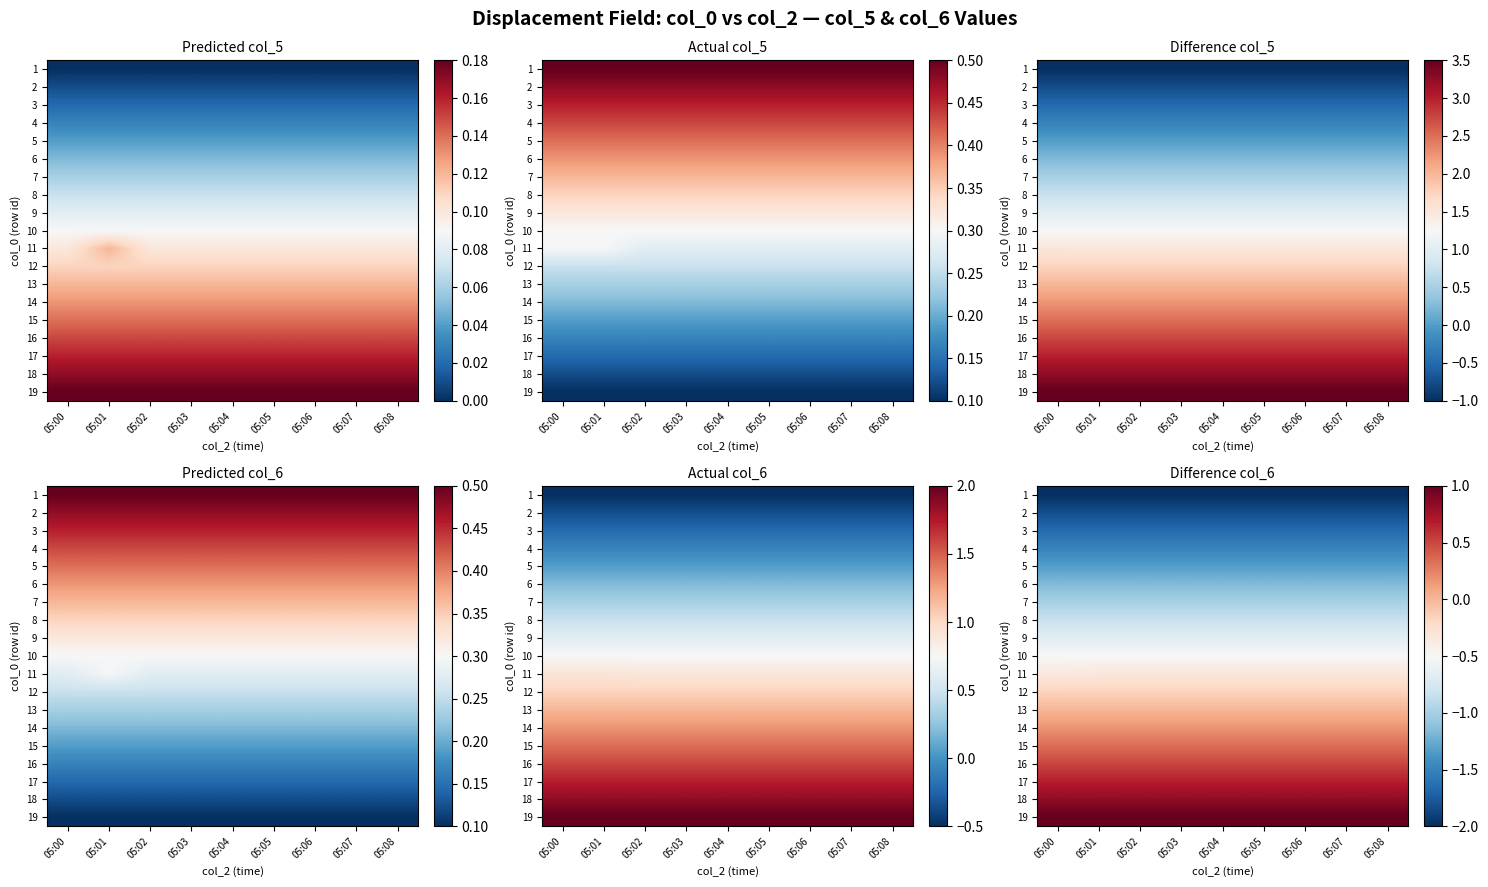

What is the sum of all 14 values?

1.5